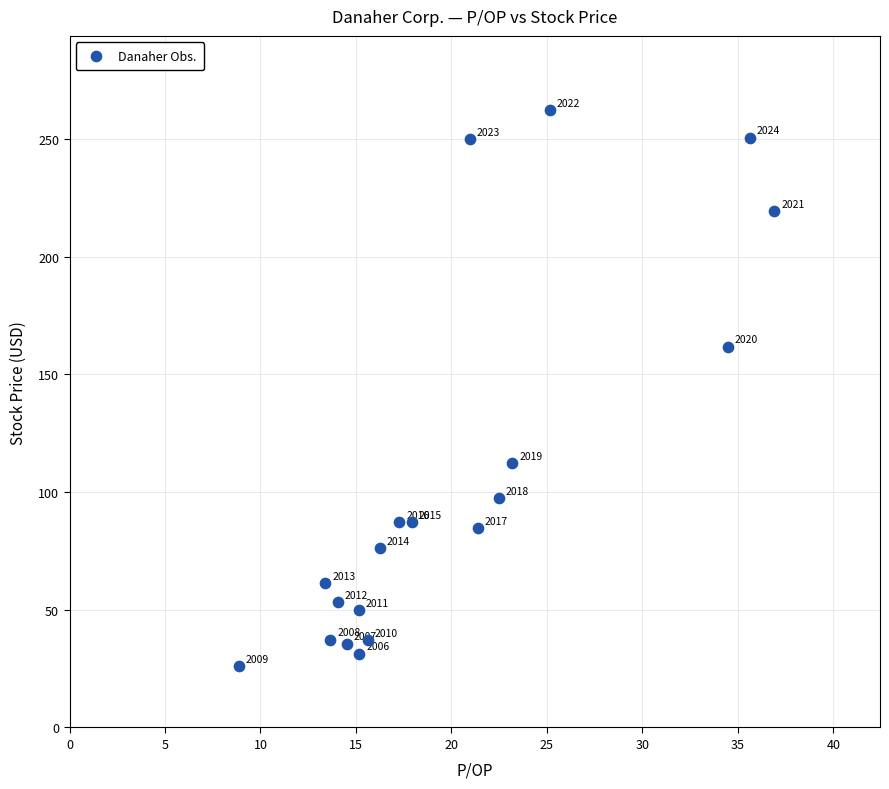

What Y value in the scatter plot is closest to 144?

161.9